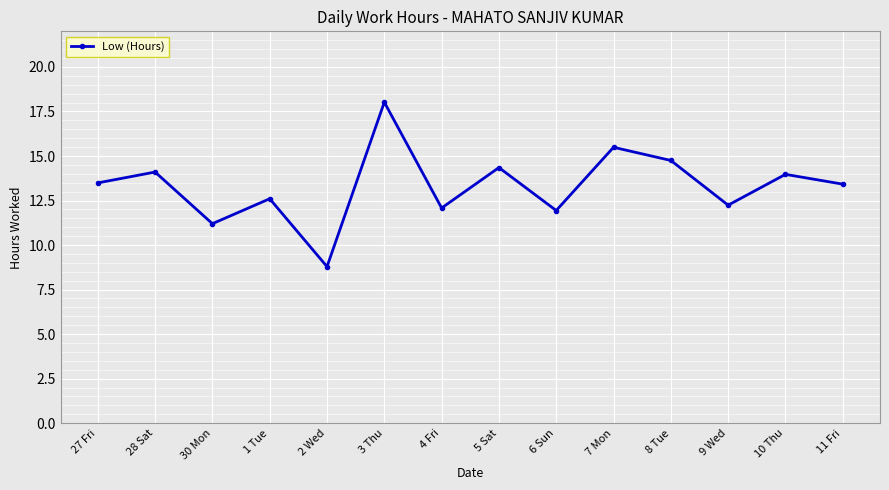

What is the minimum value shown in the chart?

8.8